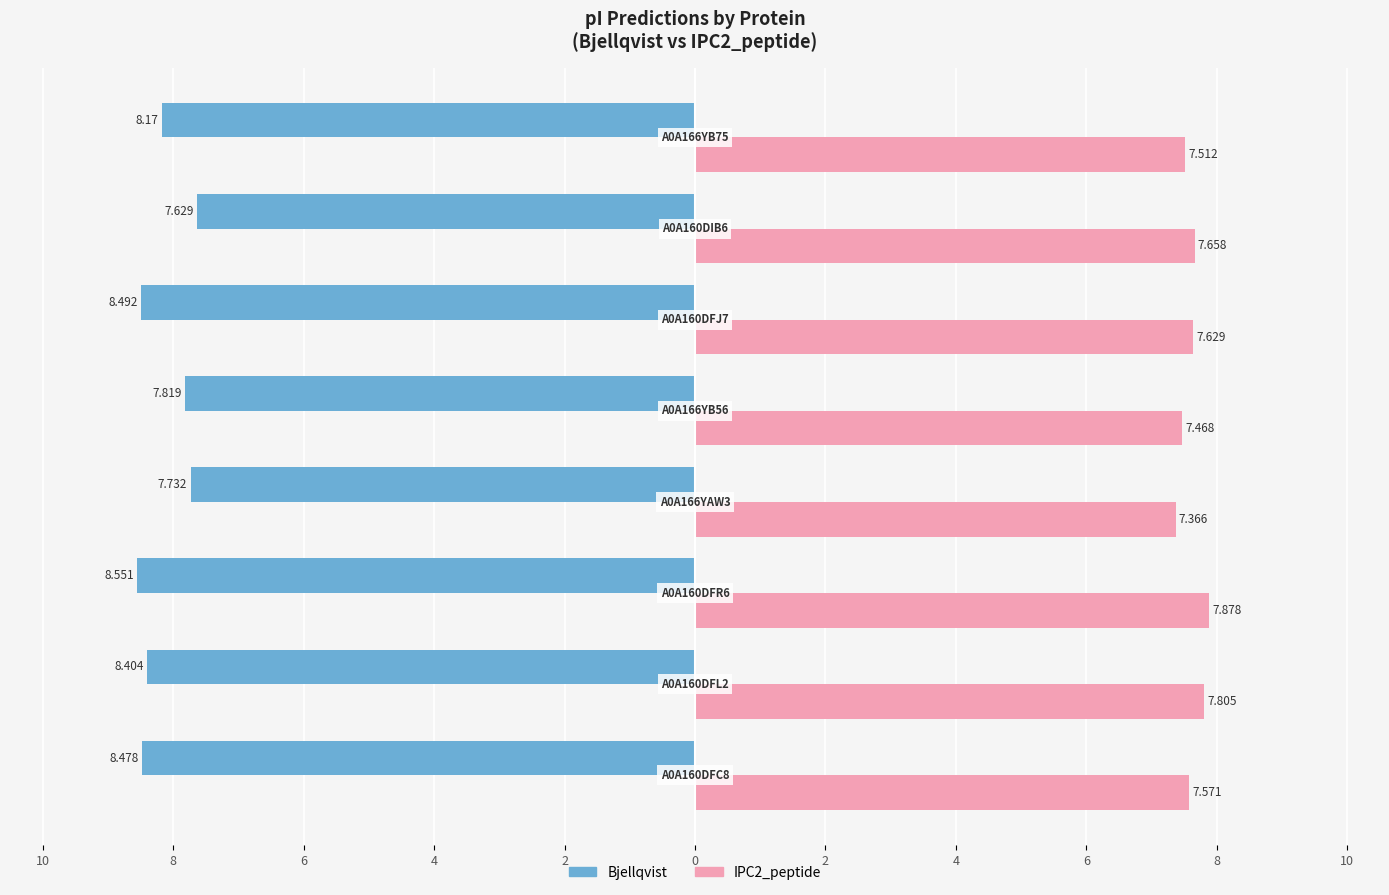

How many bars are there in total?

16